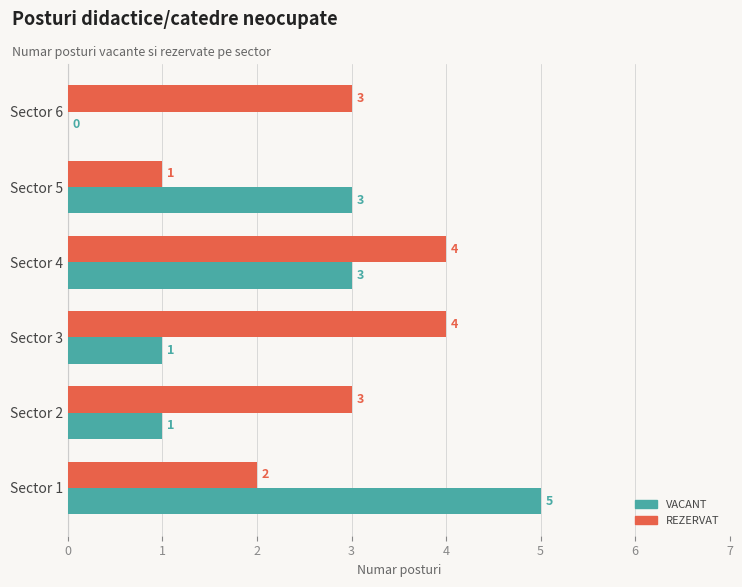

Which series changed the most between Sector 4 and Sector 6?

VACANT